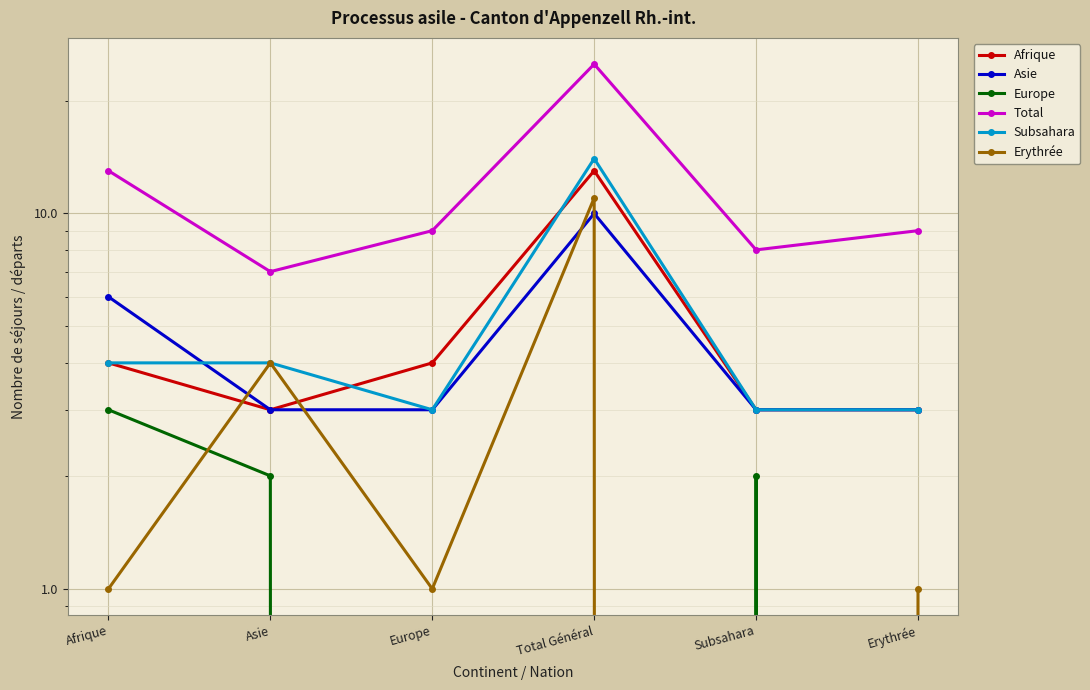

How many interior local valleys does the Afrique series have?

1